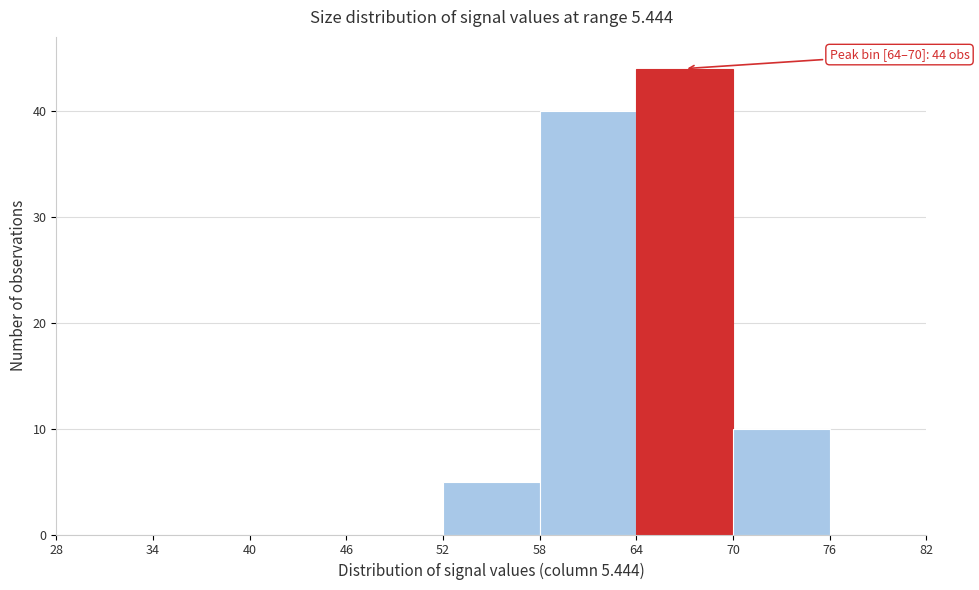

Which range on the x-axis has the tallest bar?

64 to 70